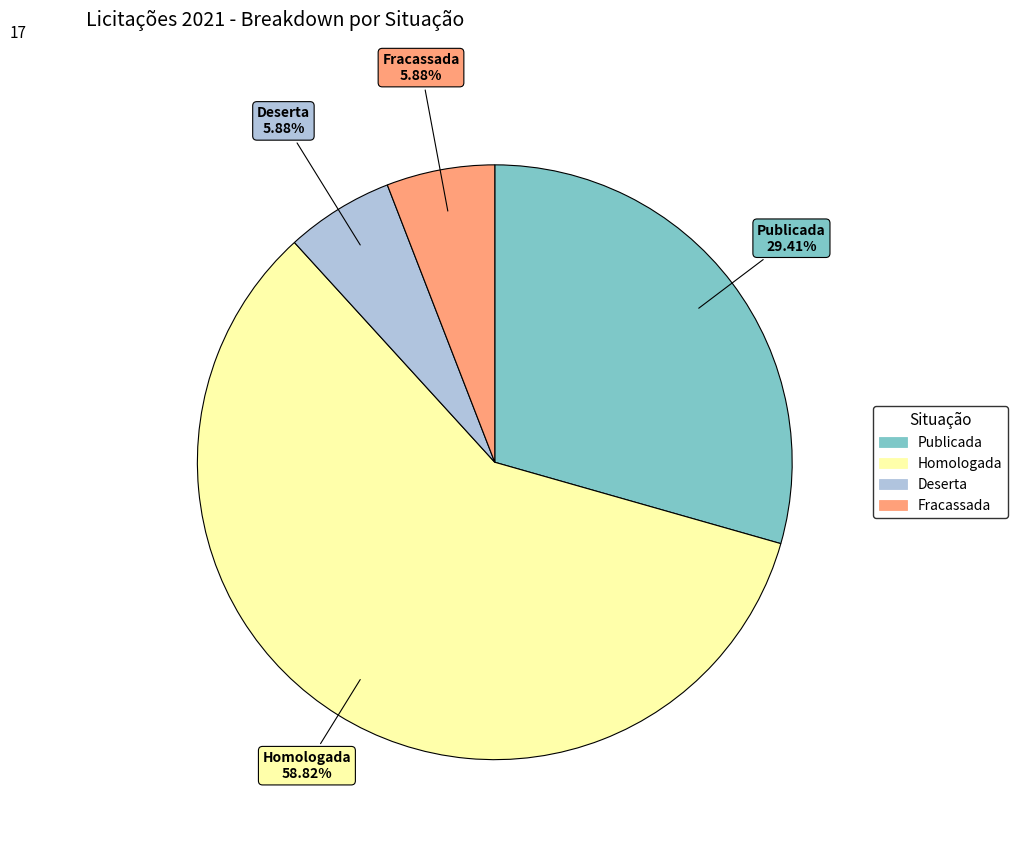

To the nearest percent, what percentage of the pie is Publicada?

29%